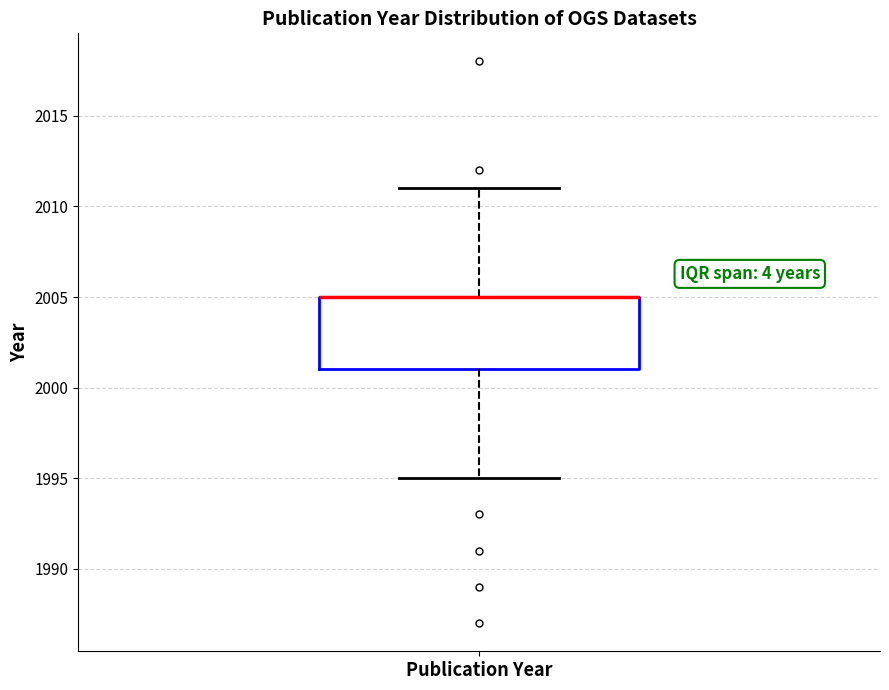

Where is the upper edge of the box for Publication Year on the y-axis? The values are not printed on the chart, so give them approximately, as read against the axis.

2005